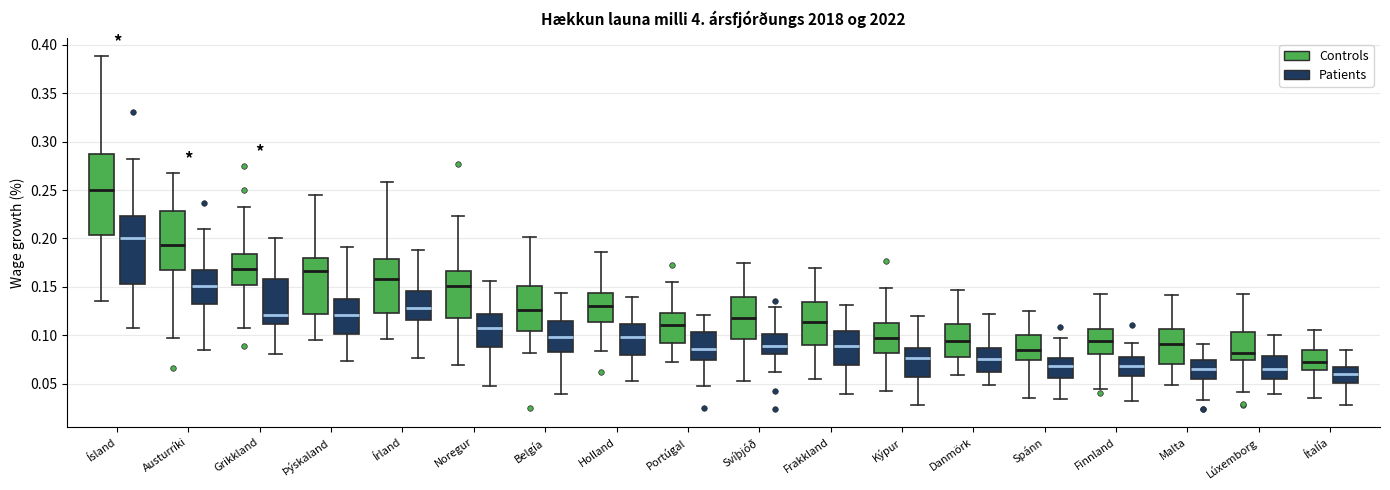

Reading left to right, read every box against the y-axis: the position of its median line, the range the box covers, and the ends of its whiskers. The values are not printed on the chart, so give them approximately, as read against the axis.

Ísland (Controls): median 0.250, box 0.205 to 0.285, whiskers 0.135 to 0.390
Ísland (Patients): median 0.200, box 0.155 to 0.225, whiskers 0.110 to 0.280
Austurríki (Controls): median 0.195, box 0.165 to 0.230, whiskers 0.095 to 0.265
Austurríki (Patients): median 0.150, box 0.130 to 0.165, whiskers 0.085 to 0.210
Grikkland (Controls): median 0.170, box 0.150 to 0.185, whiskers 0.110 to 0.235
Grikkland (Patients): median 0.120, box 0.110 to 0.160, whiskers 0.080 to 0.200
Þýskaland (Controls): median 0.165, box 0.120 to 0.180, whiskers 0.095 to 0.245
Þýskaland (Patients): median 0.120, box 0.100 to 0.140, whiskers 0.075 to 0.190
Írland (Controls): median 0.160, box 0.120 to 0.180, whiskers 0.095 to 0.260
Írland (Patients): median 0.130, box 0.115 to 0.145, whiskers 0.075 to 0.190
Noregur (Controls): median 0.150, box 0.120 to 0.165, whiskers 0.070 to 0.225
Noregur (Patients): median 0.105, box 0.085 to 0.120, whiskers 0.050 to 0.155
Belgía (Controls): median 0.125, box 0.105 to 0.150, whiskers 0.080 to 0.200
Belgía (Patients): median 0.100, box 0.080 to 0.115, whiskers 0.040 to 0.145
Holland (Controls): median 0.130, box 0.115 to 0.145, whiskers 0.085 to 0.185
Holland (Patients): median 0.100, box 0.080 to 0.110, whiskers 0.055 to 0.140
Portúgal (Controls): median 0.110, box 0.090 to 0.125, whiskers 0.070 to 0.155
Portúgal (Patients): median 0.085, box 0.075 to 0.105, whiskers 0.050 to 0.120
Svíþjóð (Controls): median 0.120, box 0.095 to 0.140, whiskers 0.055 to 0.175
Svíþjóð (Patients): median 0.090, box 0.080 to 0.100, whiskers 0.060 to 0.130
Frakkland (Controls): median 0.115, box 0.090 to 0.135, whiskers 0.055 to 0.170
Frakkland (Patients): median 0.090, box 0.070 to 0.105, whiskers 0.040 to 0.130
Kýpur (Controls): median 0.095, box 0.080 to 0.115, whiskers 0.040 to 0.150
Kýpur (Patients): median 0.075, box 0.055 to 0.085, whiskers 0.030 to 0.120
Danmörk (Controls): median 0.095, box 0.080 to 0.110, whiskers 0.060 to 0.145
Danmörk (Patients): median 0.075, box 0.060 to 0.085, whiskers 0.050 to 0.120
Spánn (Controls): median 0.085, box 0.075 to 0.100, whiskers 0.035 to 0.125
Spánn (Patients): median 0.070, box 0.055 to 0.075, whiskers 0.035 to 0.100
Finnland (Controls): median 0.095, box 0.080 to 0.105, whiskers 0.045 to 0.140
Finnland (Patients): median 0.070, box 0.055 to 0.075, whiskers 0.030 to 0.090
Malta (Controls): median 0.090, box 0.070 to 0.105, whiskers 0.050 to 0.140
Malta (Patients): median 0.065, box 0.055 to 0.075, whiskers 0.035 to 0.090
Lúxemborg (Controls): median 0.080, box 0.075 to 0.105, whiskers 0.040 to 0.140
Lúxemborg (Patients): median 0.065, box 0.055 to 0.080, whiskers 0.040 to 0.100
Ítalía (Controls): median 0.070, box 0.065 to 0.085, whiskers 0.035 to 0.105
Ítalía (Patients): median 0.060, box 0.050 to 0.065, whiskers 0.030 to 0.085